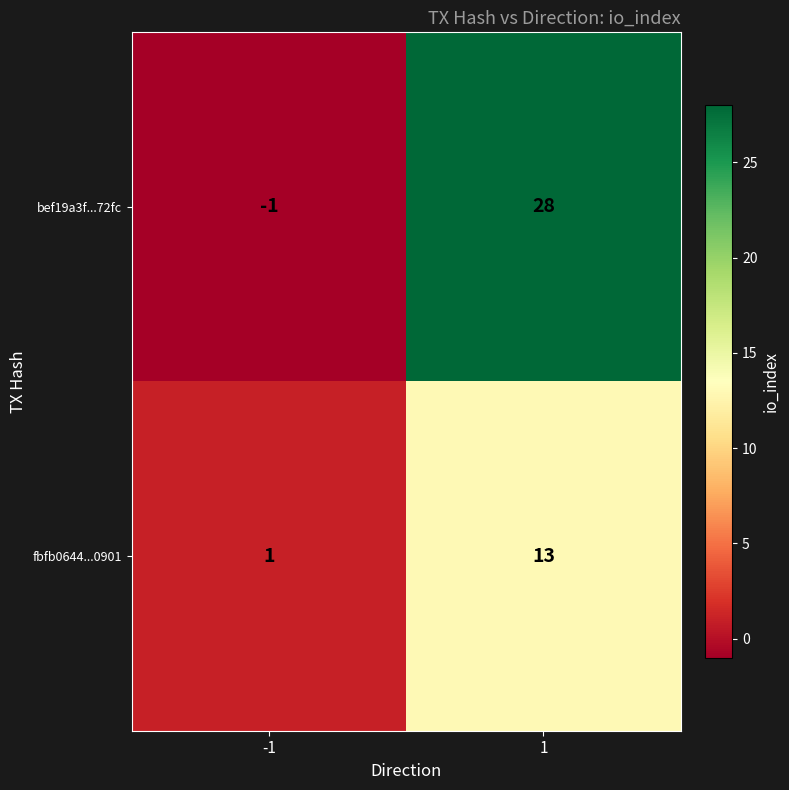

What is the total value across all series at 1?

41